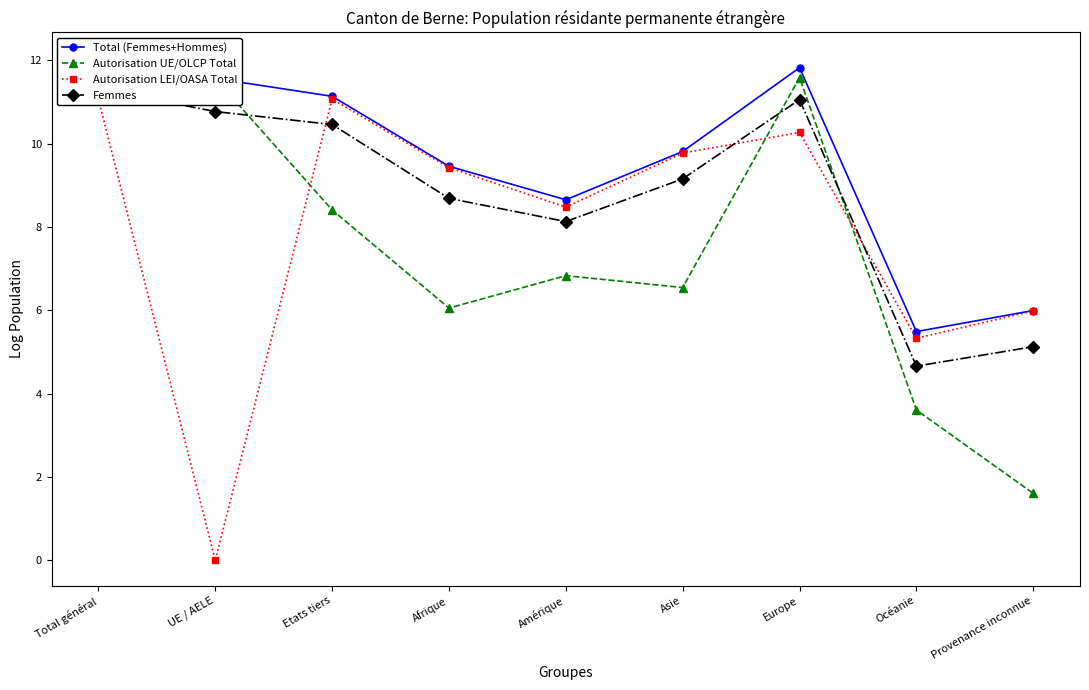

What is the sum of all Autorisation LEI/OASA Total values?

71.4